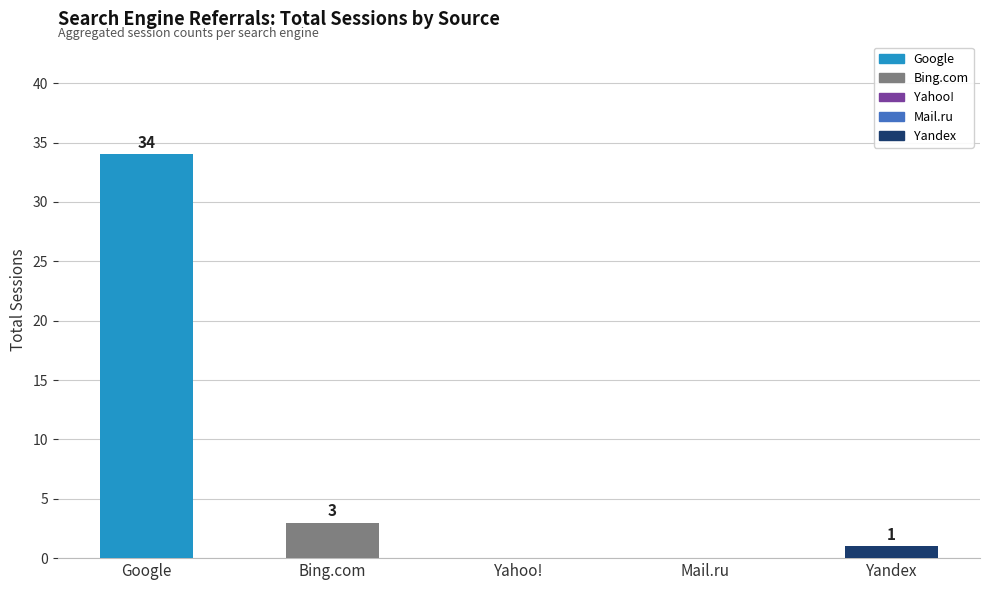

What is the sum of all values?

38